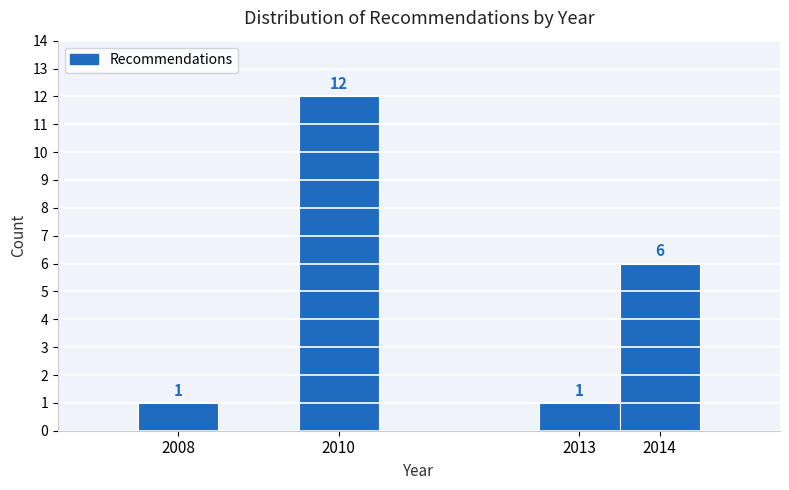

Which range on the x-axis has the tallest bar?

2009.5 to 2010.5